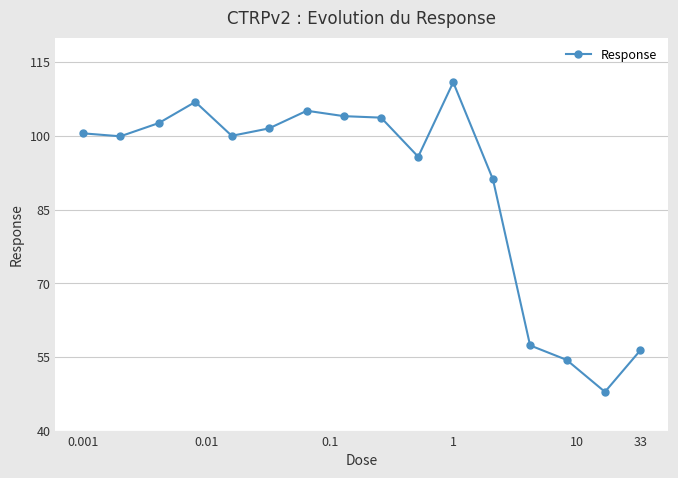

What is the value of the 12th point from the left?

91.1